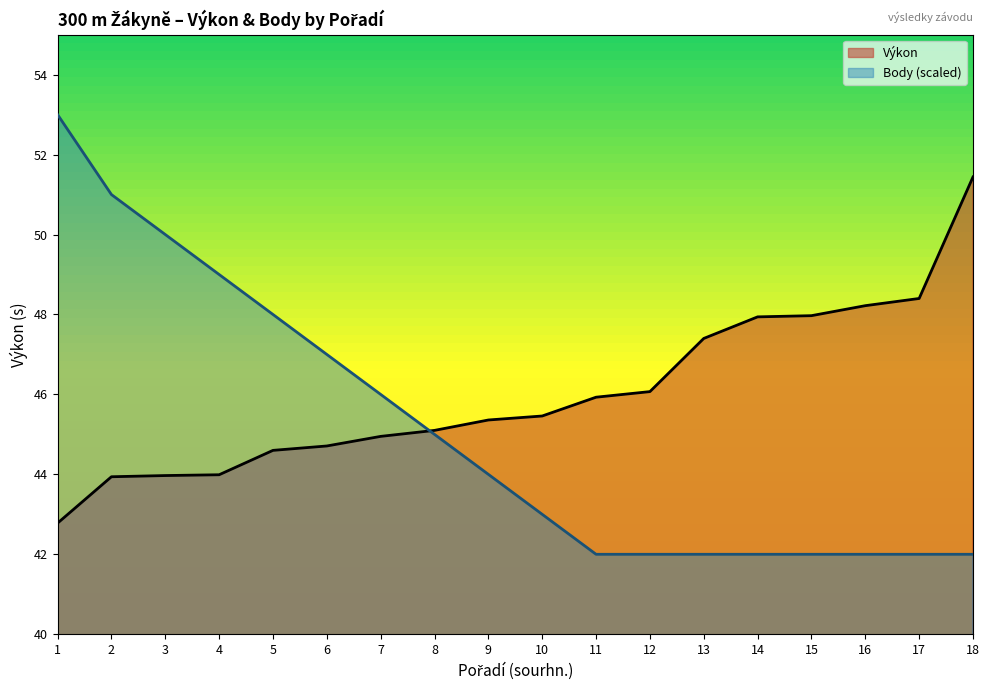

Is it true that Body equals 82.3 at 7?

False